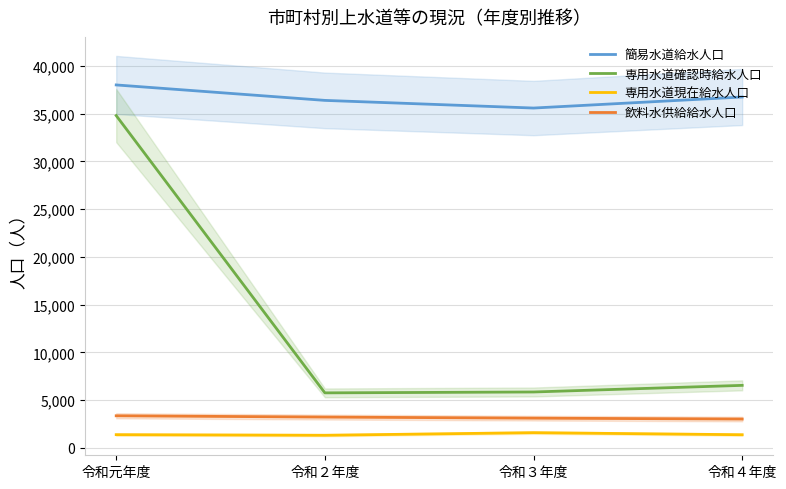

Which series has the largest total across all categories?

簡易水道給水人口